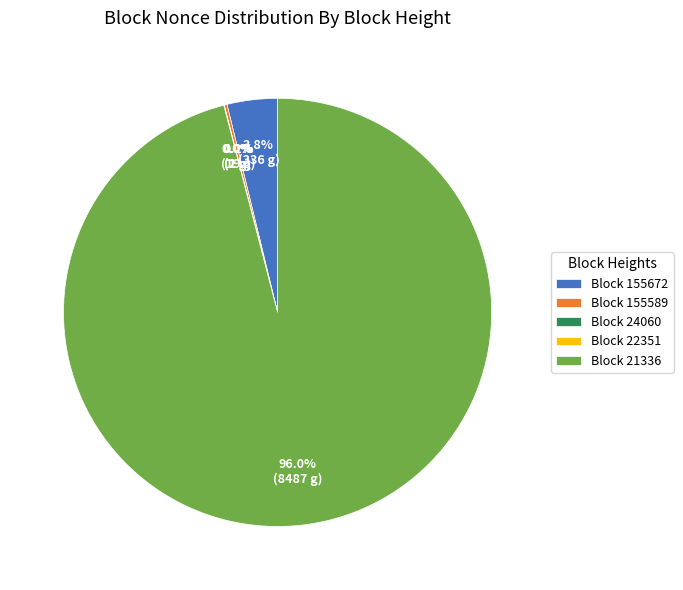

Which category has the biggest portion of the pie?

Block 21336